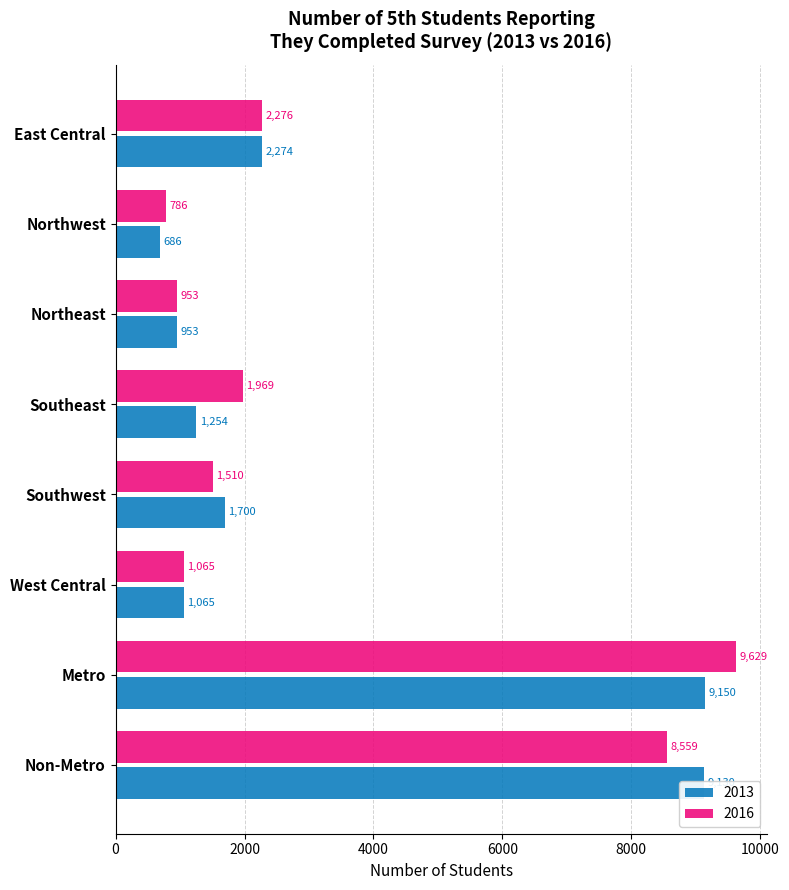

Rank the categories by 2016 value from lowest to highest.

Northwest, Northeast, West Central, Southwest, Southeast, East Central, Non-Metro, Metro